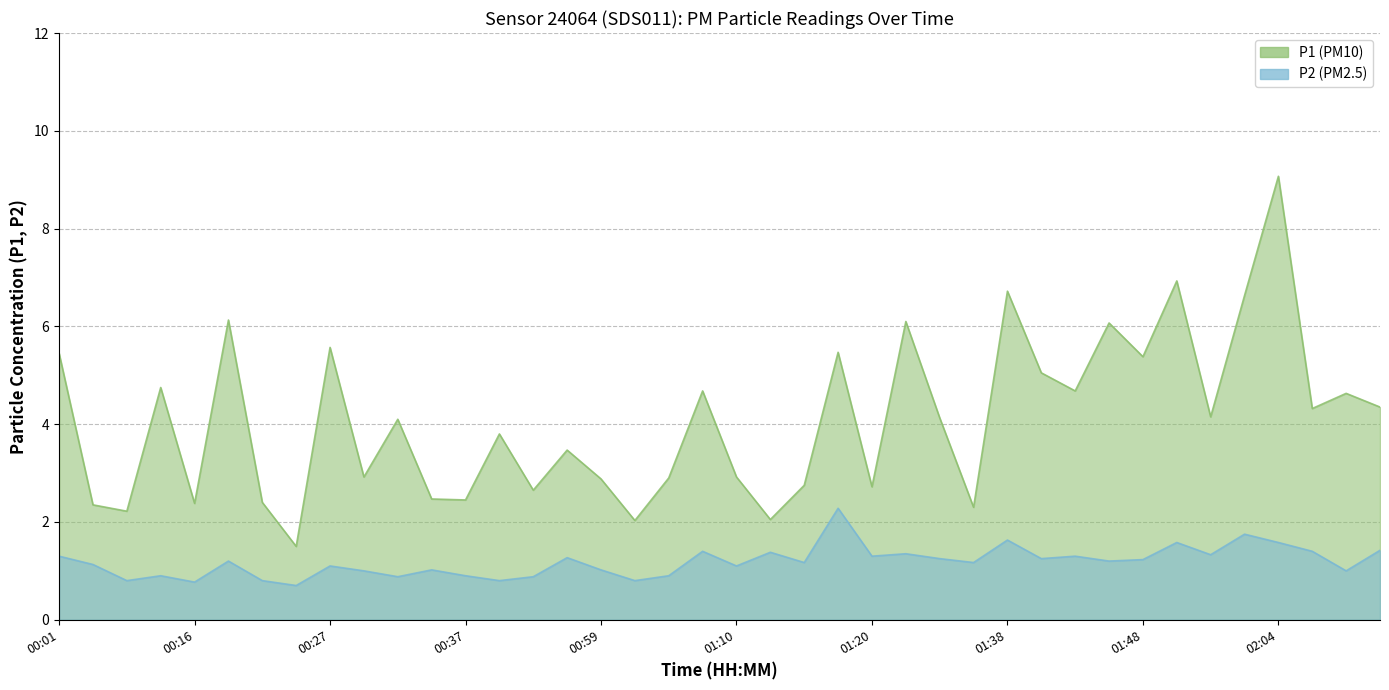

What value does the P2 series have at 00:32?

0.9